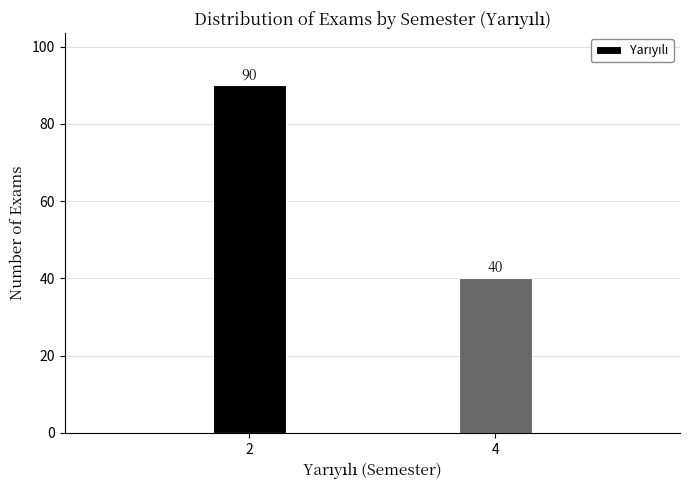

Reading right to left, extract all data points from this chart.

4=40	2=90